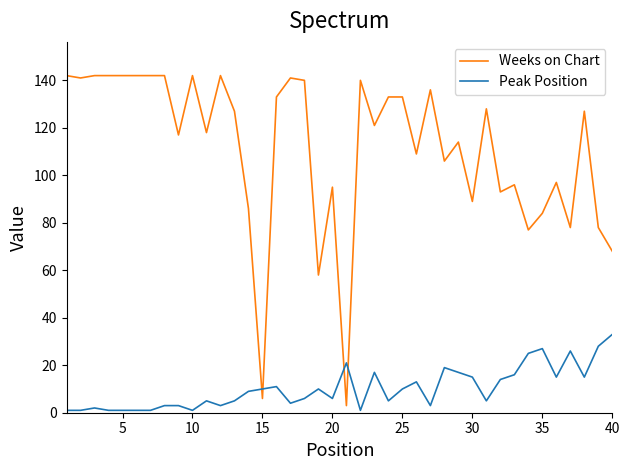

Which series has the widest spread of values?

Weeks on Chart